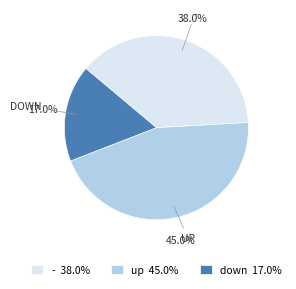

Is there any slice that represents more than half of the pie?

No